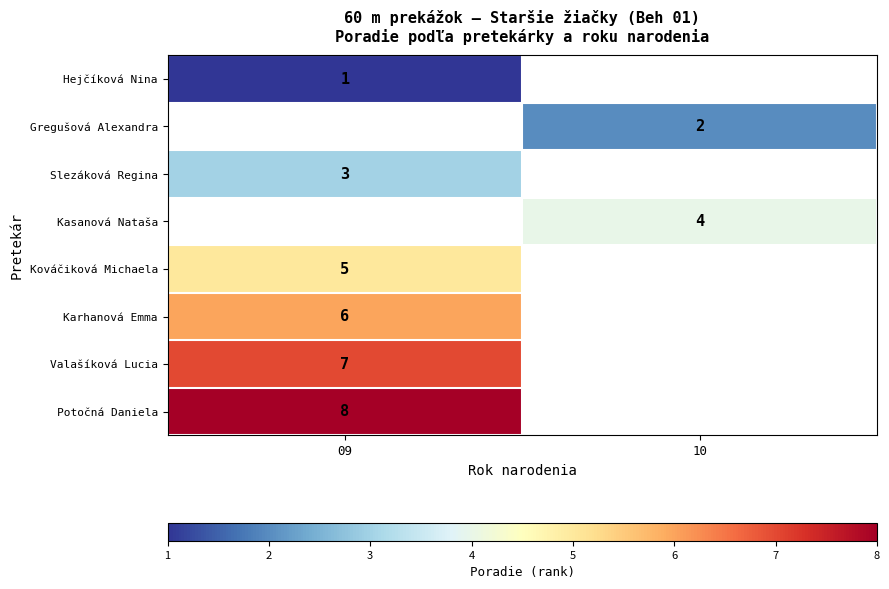

True or false: Slezáková Regina has a value of 3 at 09.

True